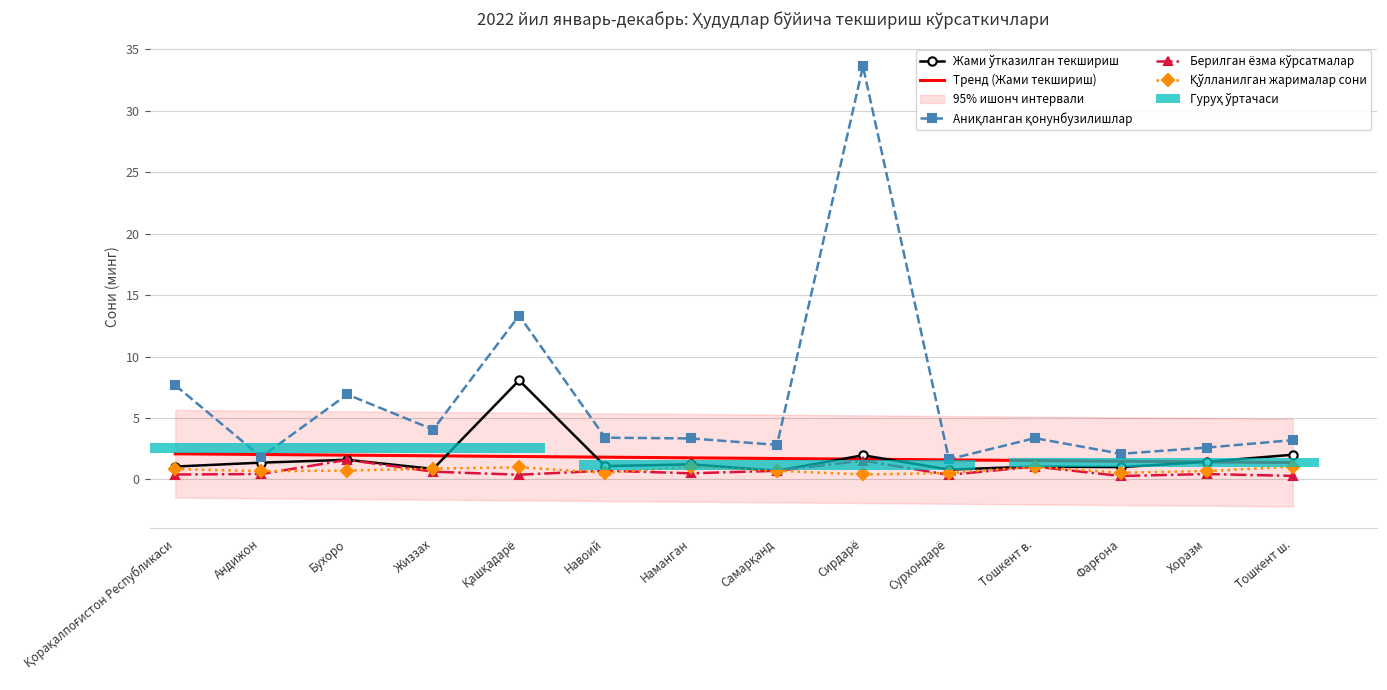

What is the label of the 1st bar from the right?

Тошкент ш.